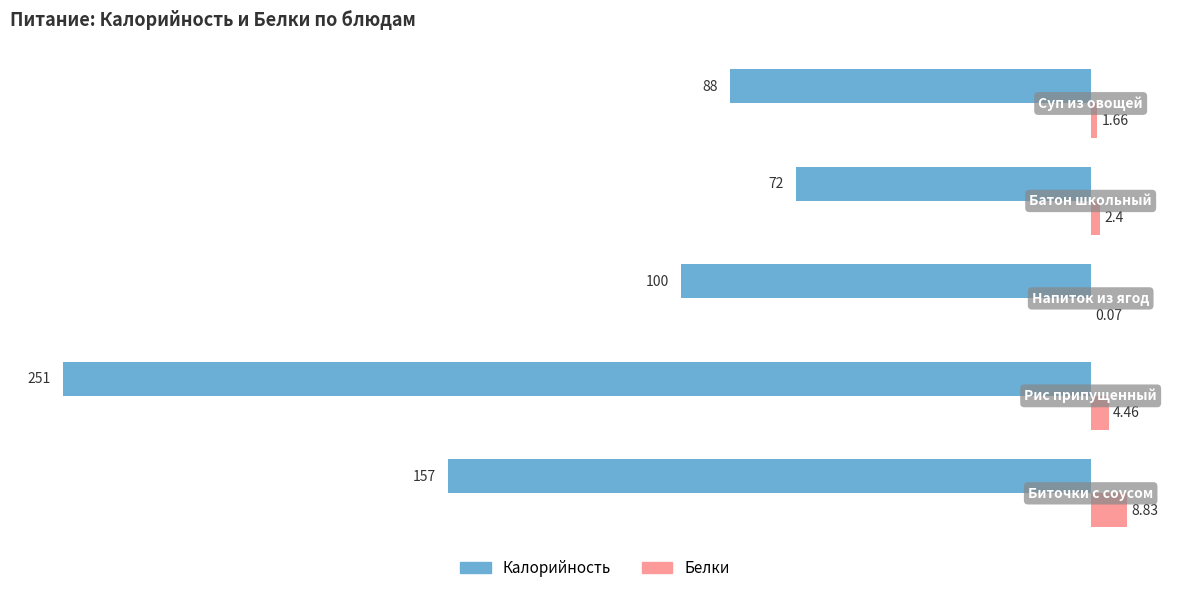

Which series has the largest total across all categories?

Белки